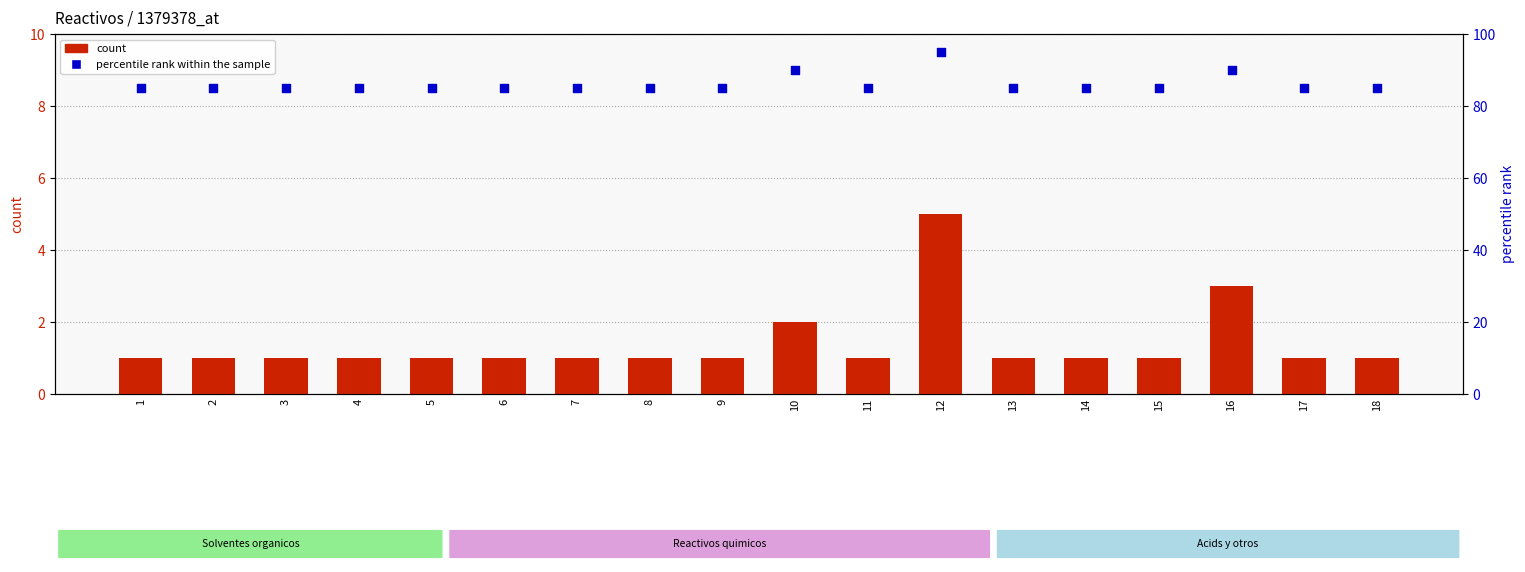

At how many categories does at least one series exceed 84?

18